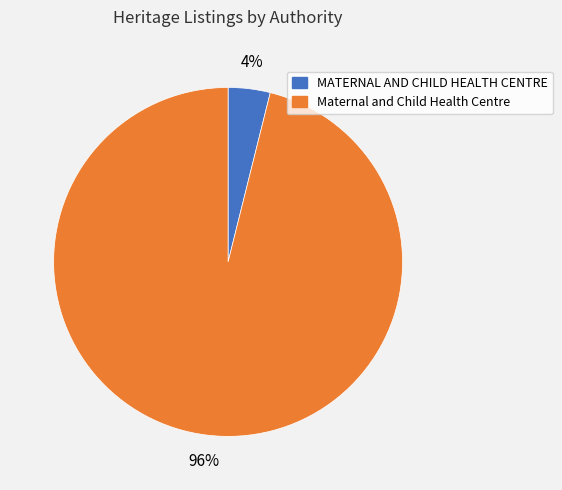

Count the number of slices in the pie.

2